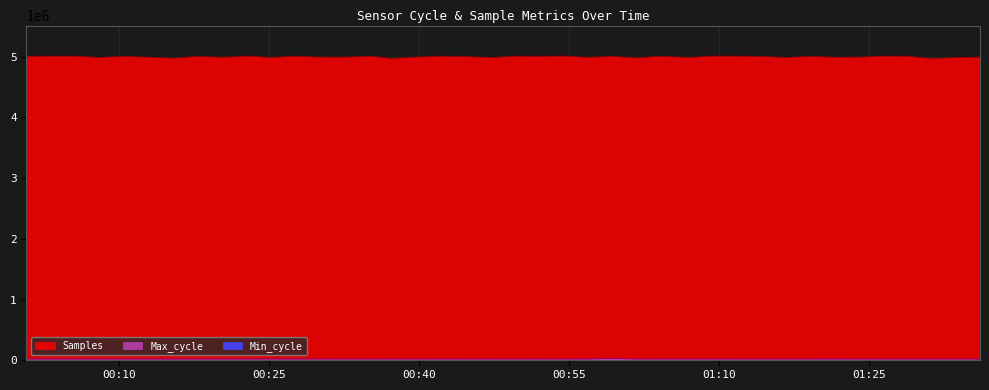

What is the sum of the Max_cycle values at 2024/03/16 01:19:08 and 2024/03/16 00:22:51?

40535